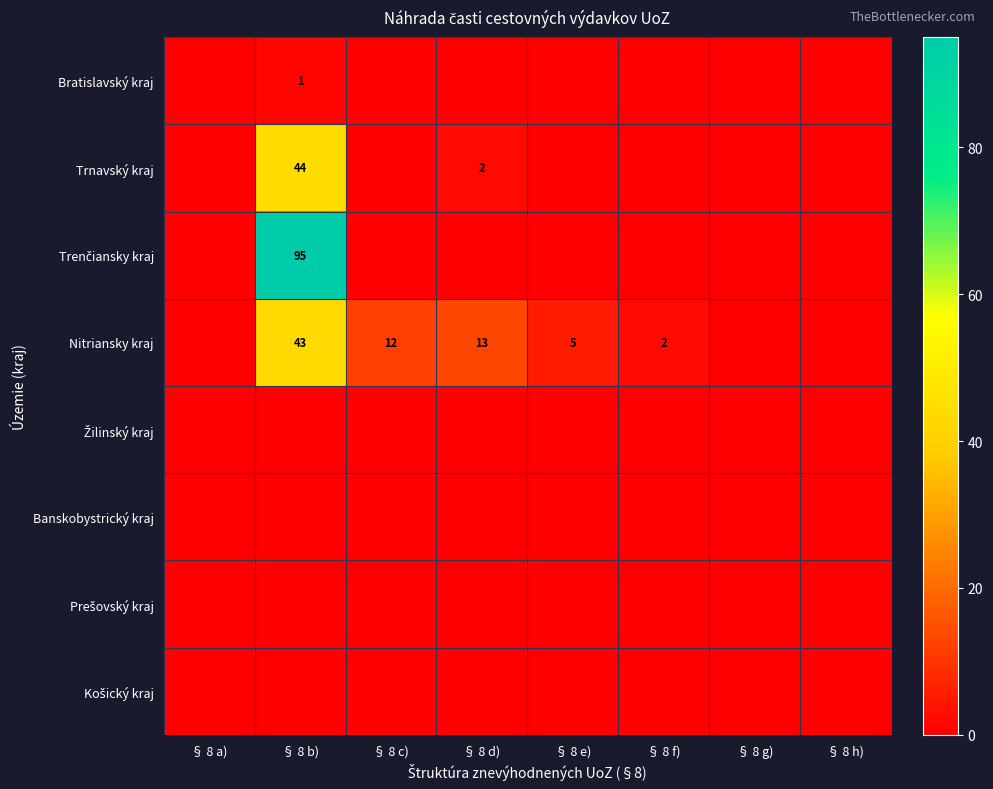

Where is Trnavský kraj nearest to the value 22?

§ 8 d)